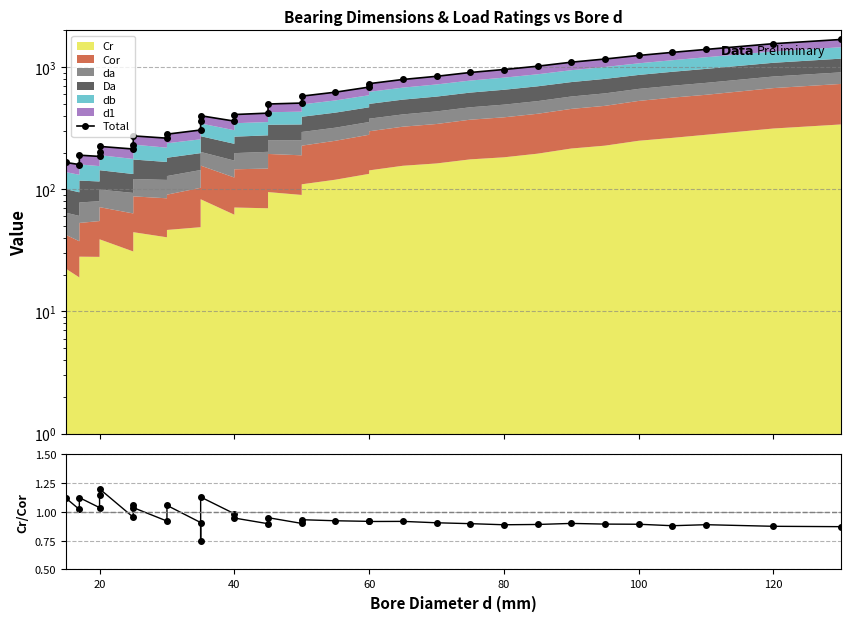

Does the chart have visible grid lines?

Yes